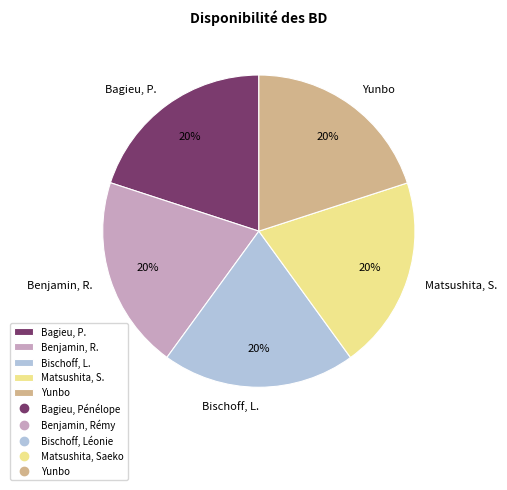

To the nearest percent, what percentage of the pie is Benjamin, R.?

20%